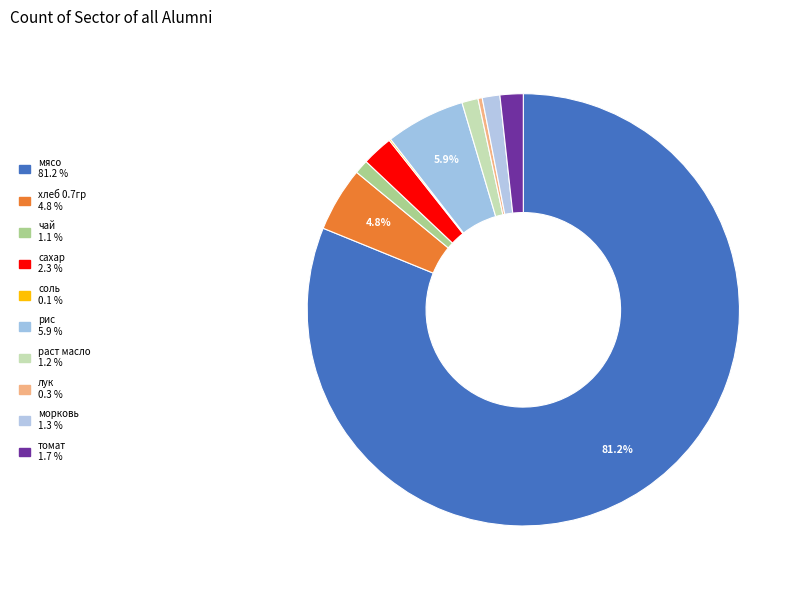

Is there a majority slice in this chart?

Yes